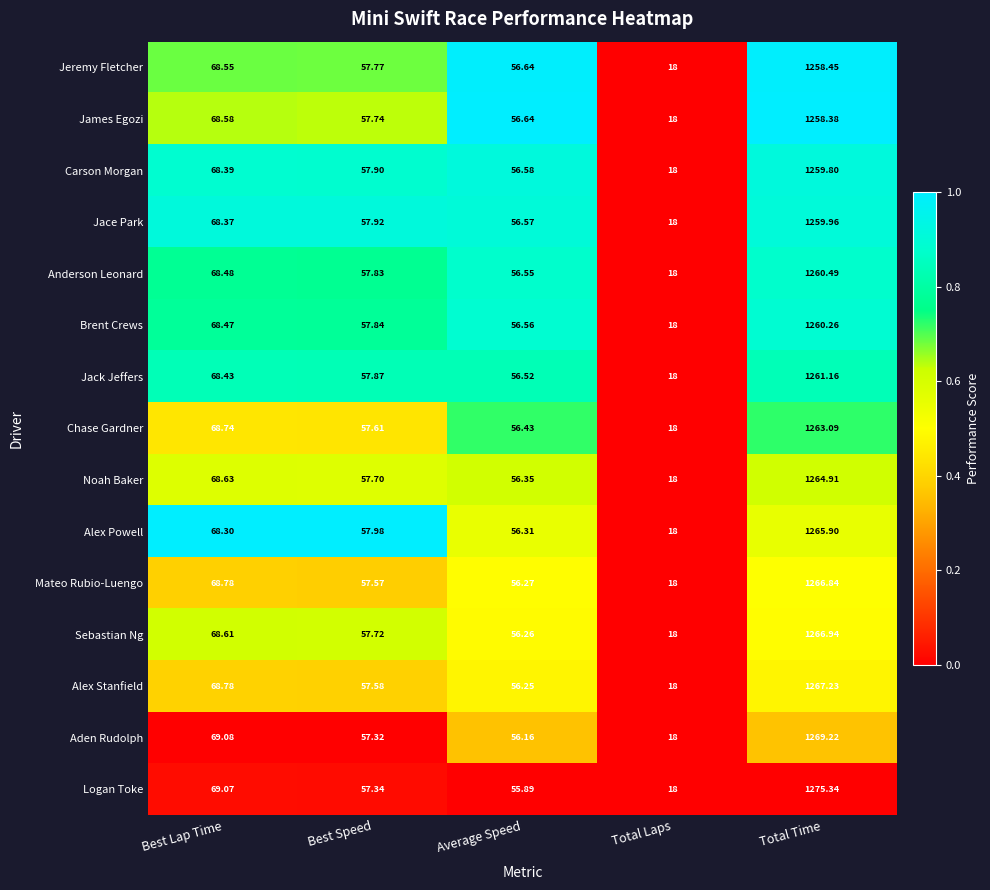

Where does the Brent Crews series first go above 57?

Best Lap Time